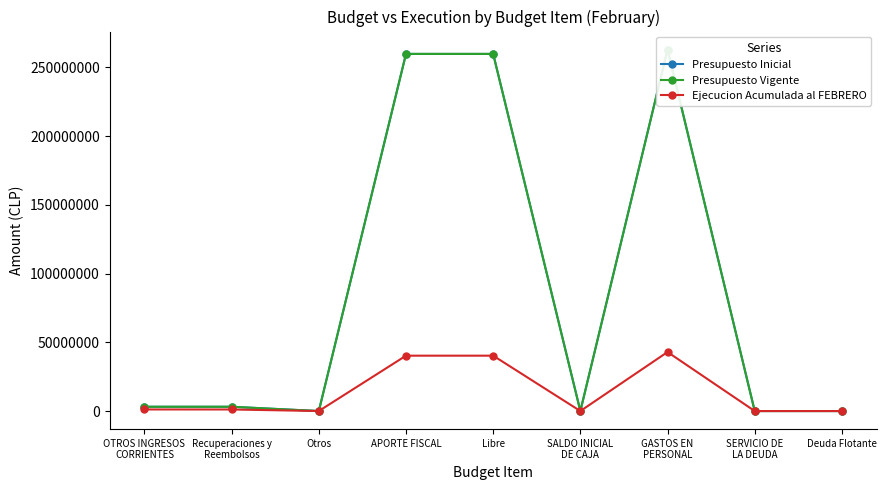

What is the difference between the highest and lowest values at APORTE FISCAL?

219496073